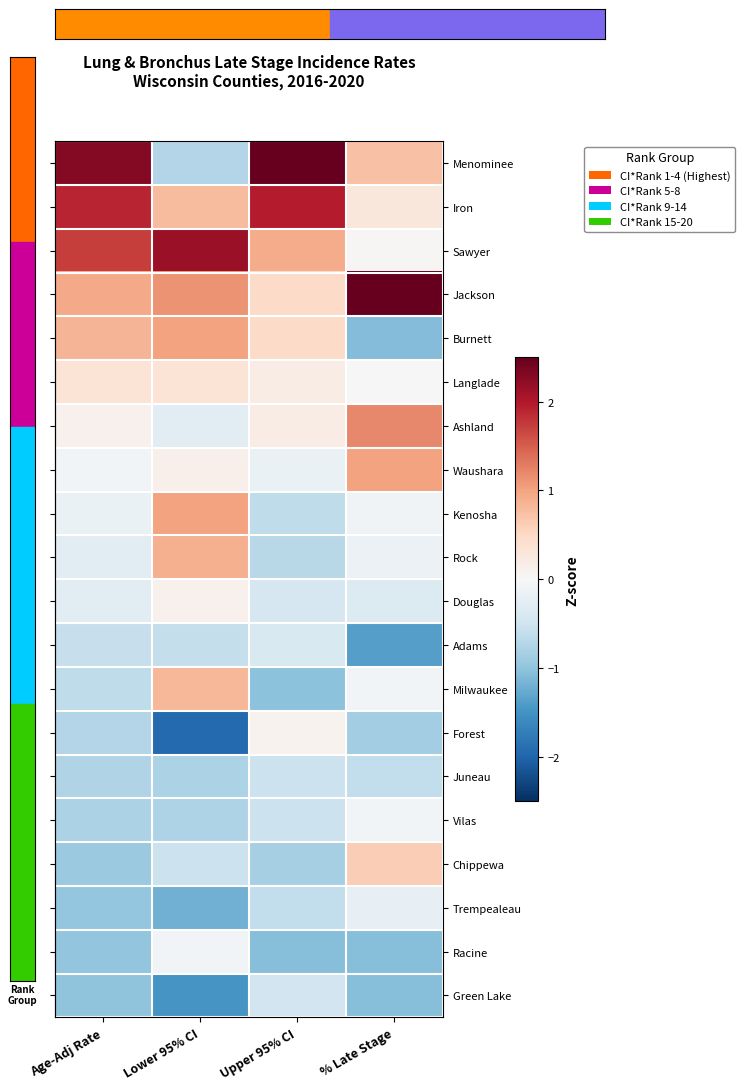

At which category is the sum across all series the highest?

Lower 95% CI